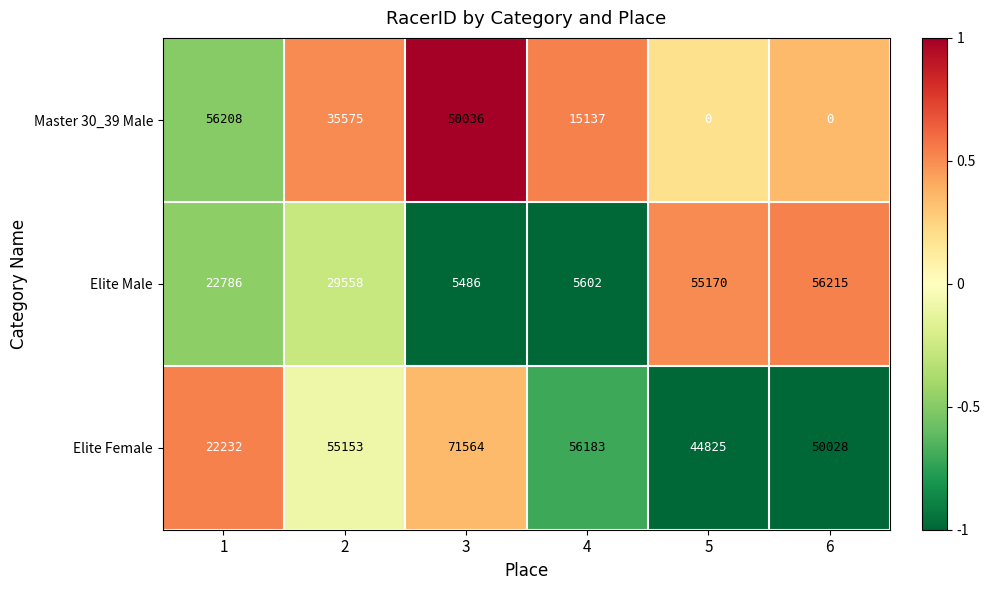

Which series has the largest total across all categories?

Elite Female